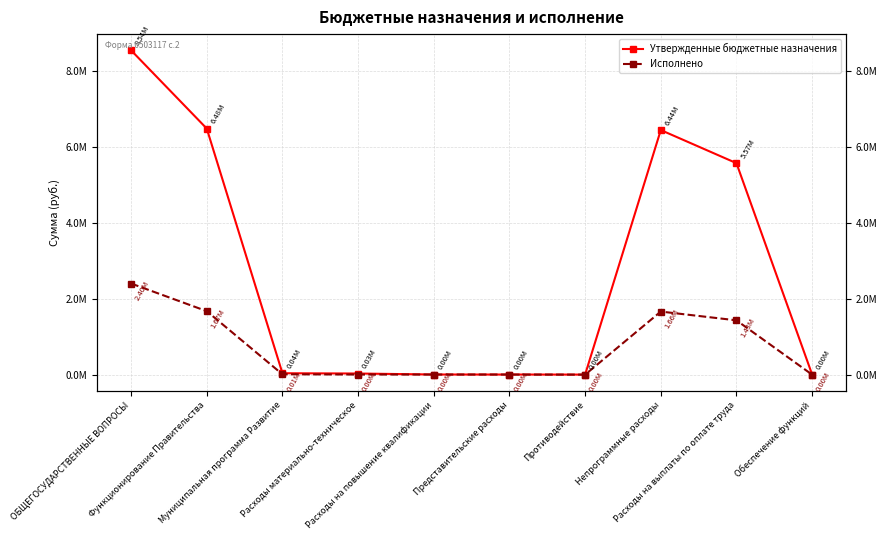

At which label is Утвержденные бюджетные назначения closest to 4269650?

Расходы на выплаты по оплате труда